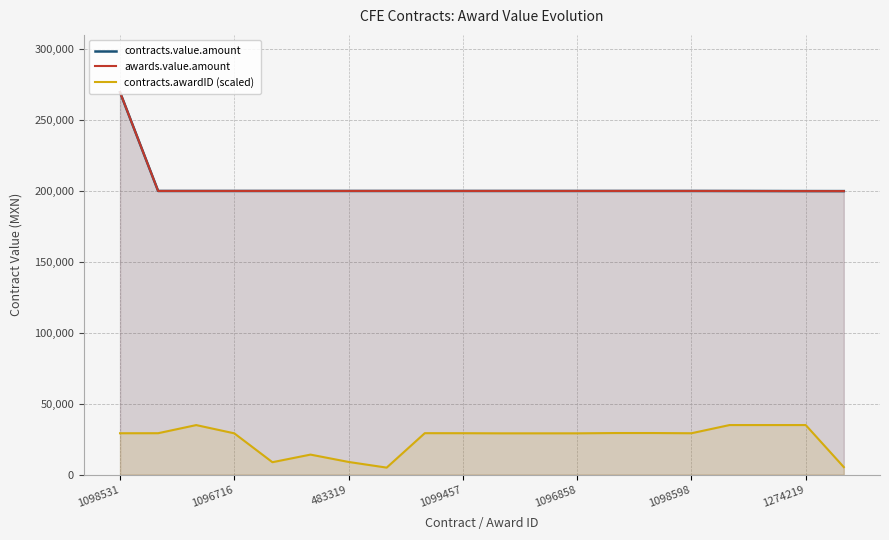

How many series are shown in this chart?

3